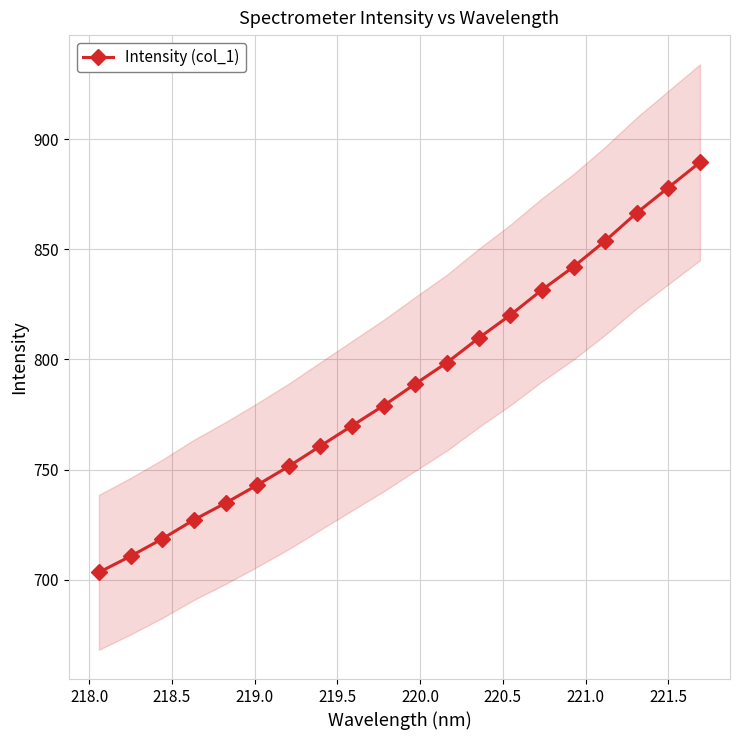

Reading left to right, what are all the values shown in this chart?

703.3	710.6	718.5	727.1	734.8	742.9	751.5	760.7	769.9	779.1	788.9	798.6	809.7	820.1	831.5	842.0	853.8	866.5	878.0	889.5